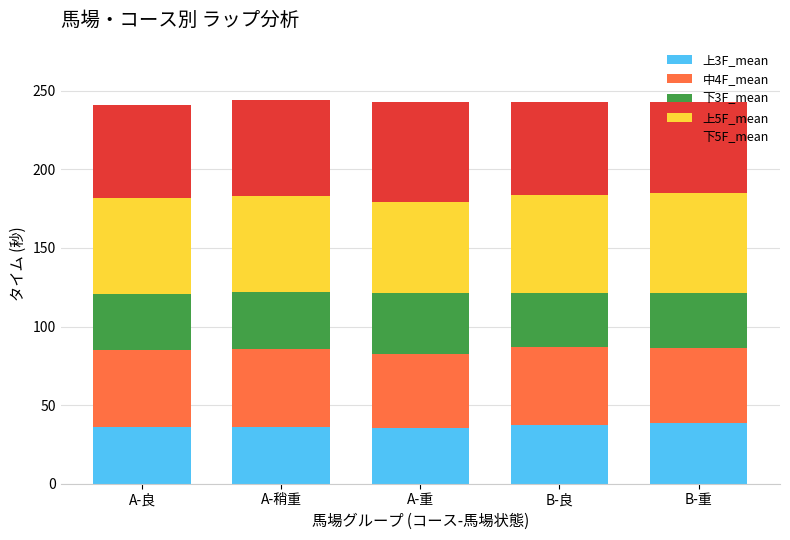

The value of 上3F_mean at B-重 is 16.9. True or false?

False